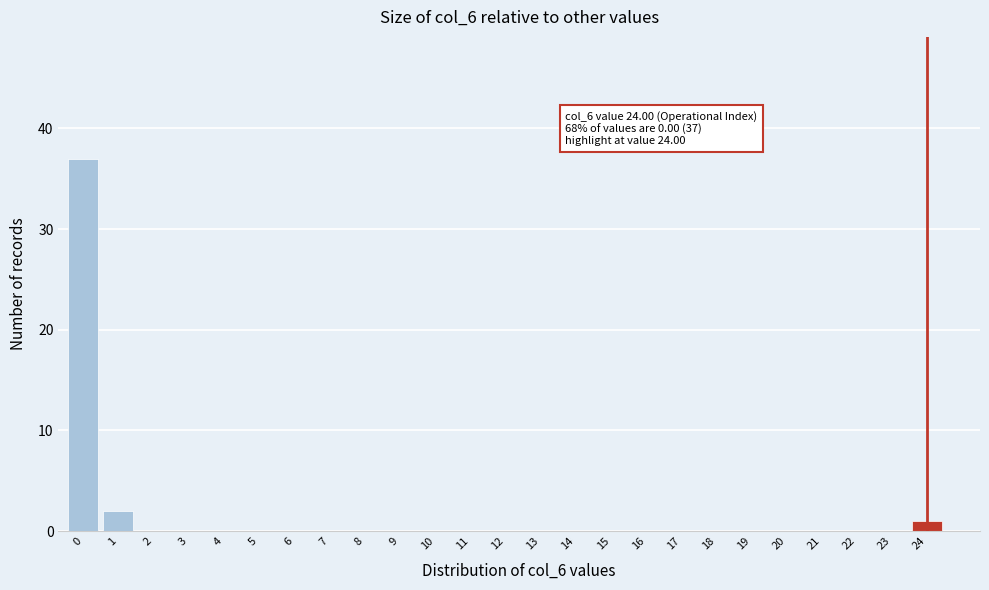

Reading left to right, extract all data points from this chart.

0=37	1=2	2=0	3=0	4=0	5=0	6=0	7=0	8=0	9=0	10=0	11=0	12=0	13=0	14=0	15=0	16=0	17=0	18=0	19=0	20=0	21=0	22=0	23=0	24=1